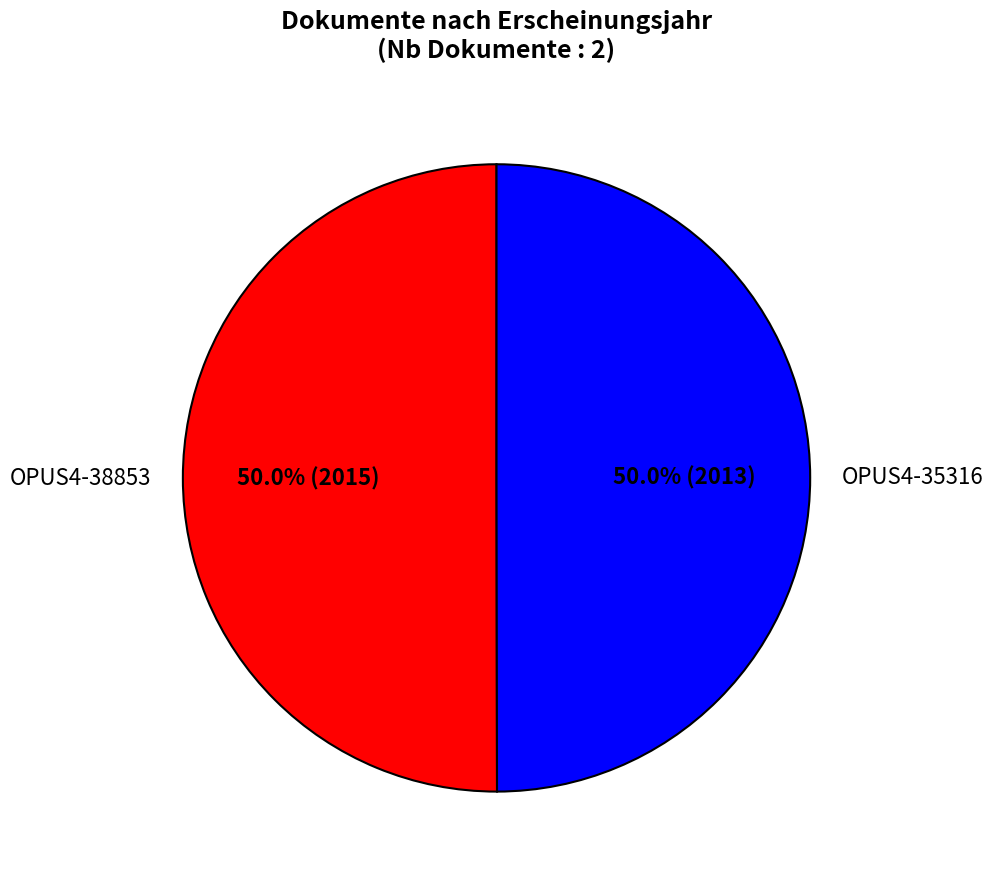

What portion of the pie excludes OPUS4-38853?

50.0%